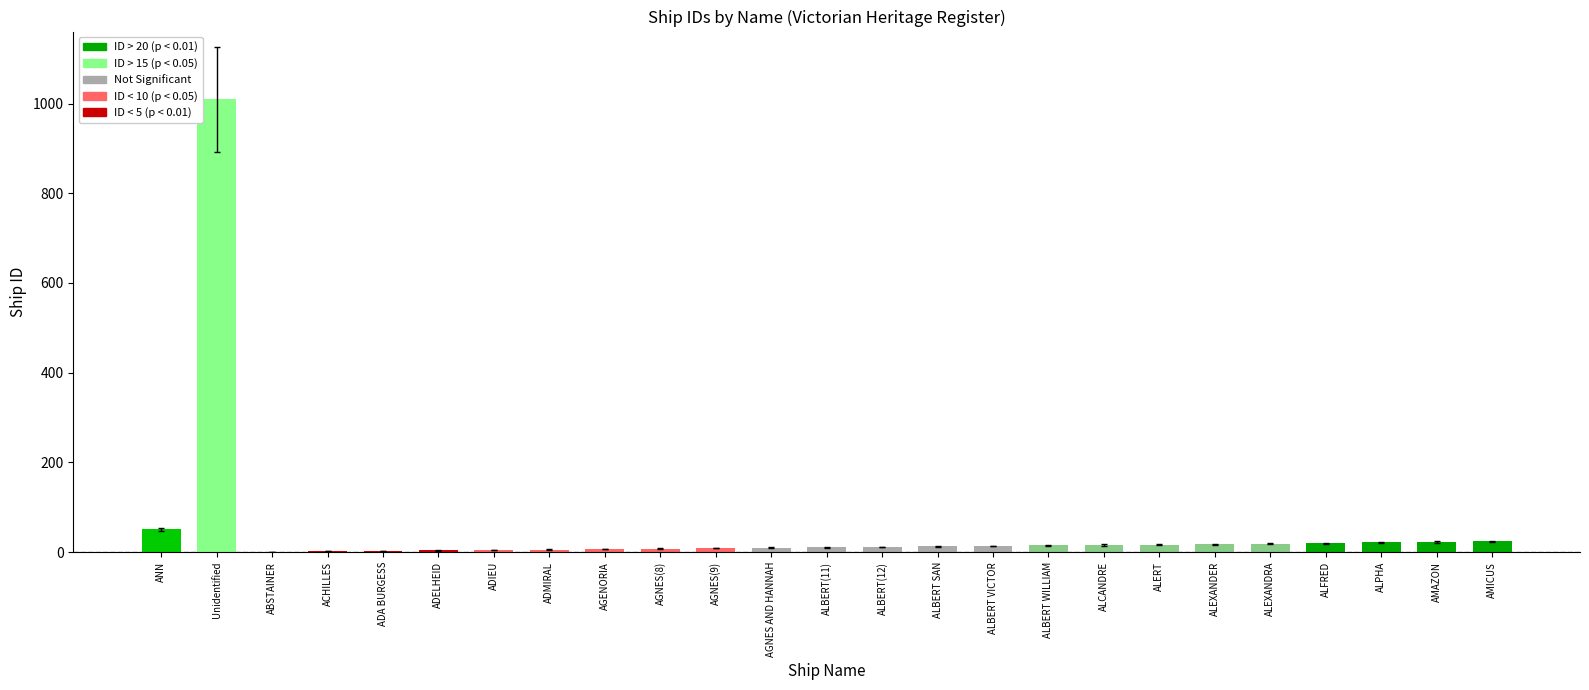

Are the bars grouped side by side (vs. stacked)?

No